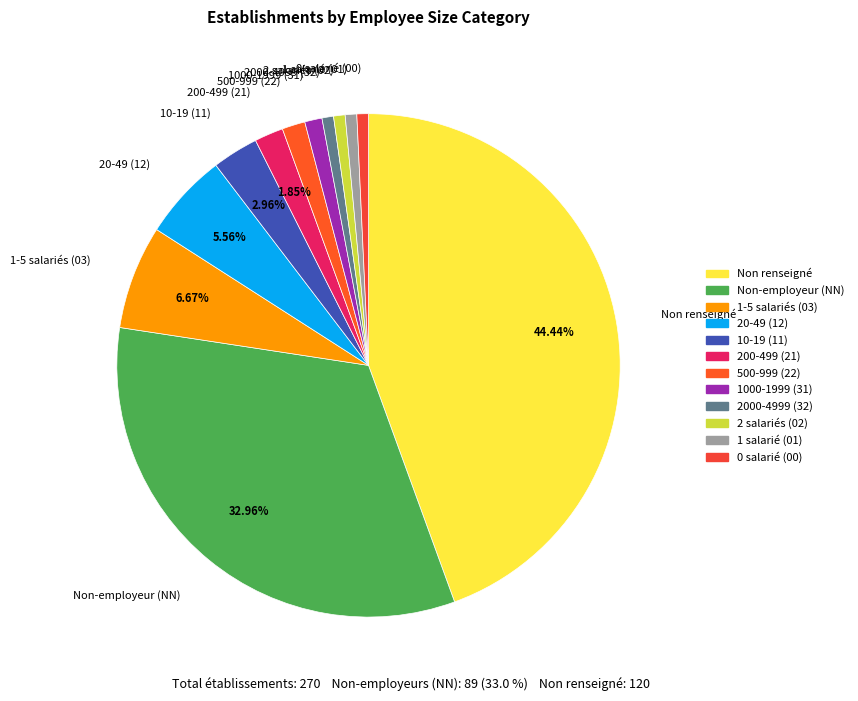

Does any single category account for the majority?

No